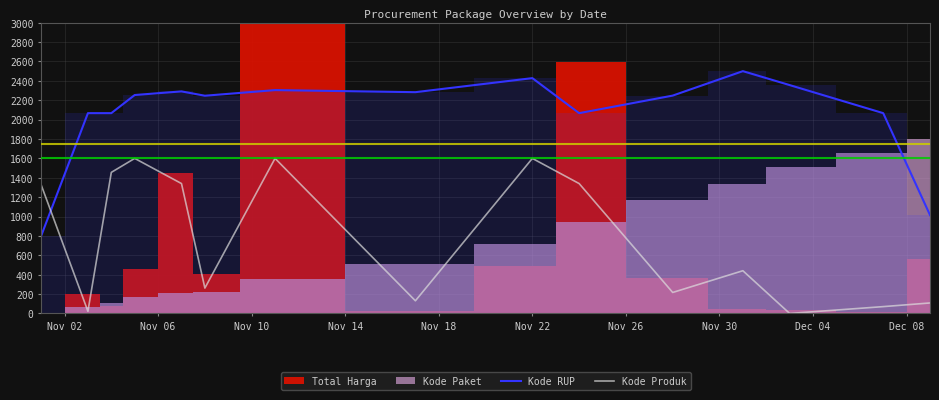

Which series ends up on top after the final intersection of Kode Produk and Kode RUP?

Kode RUP